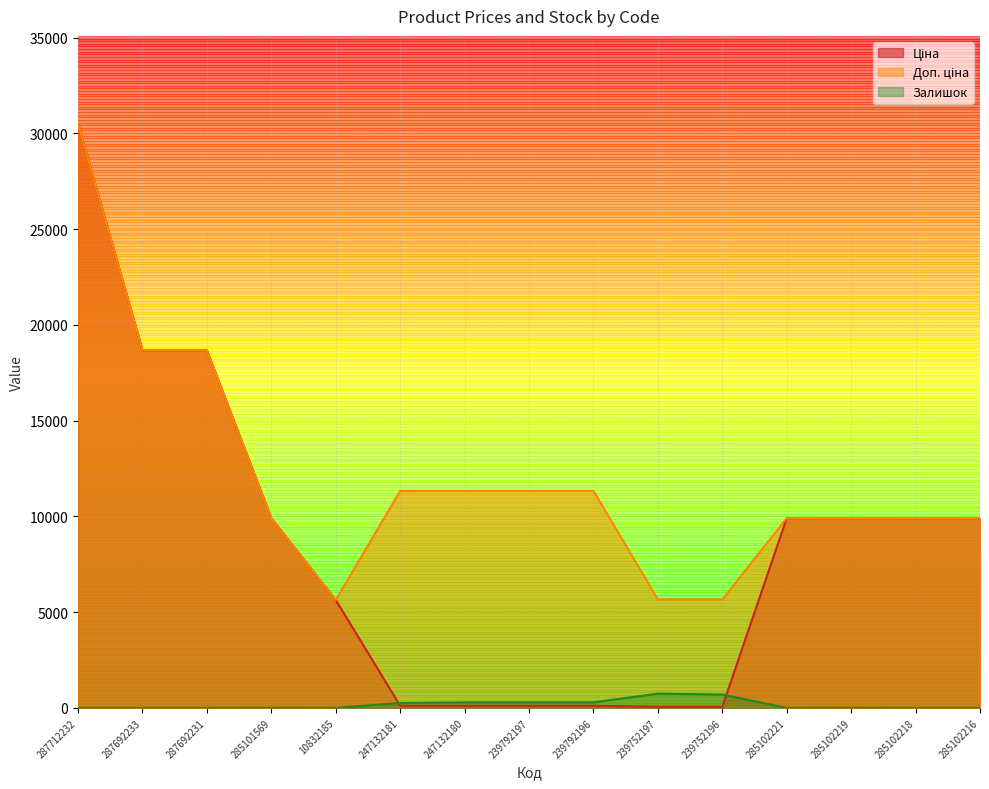

The value of Залишок at 247132181 is 99.9. True or false?

False